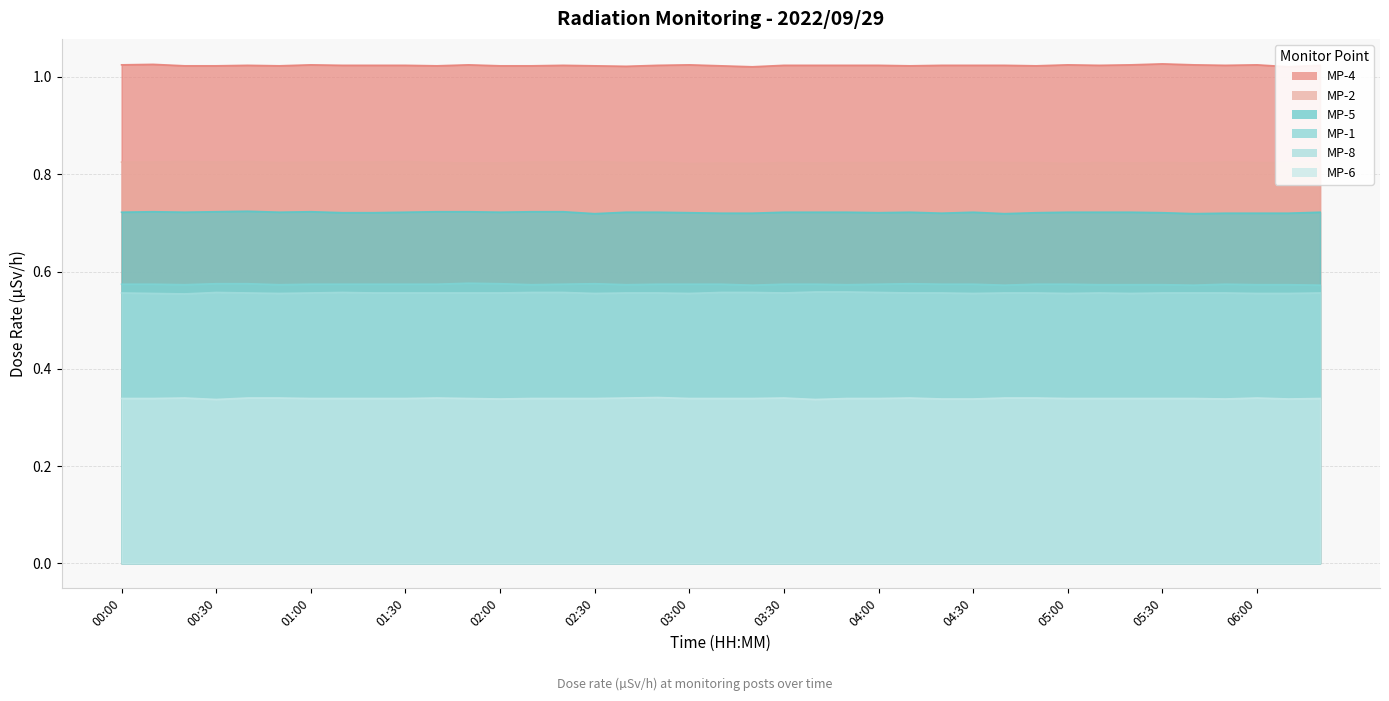

What is the label of the 4th point from the left?

00:30